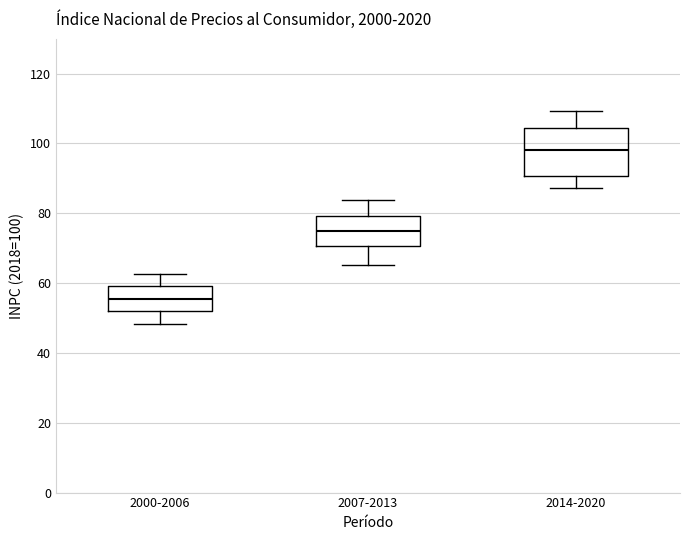

Which box is the tallest, from its lower edge to its upper edge?

2014-2020